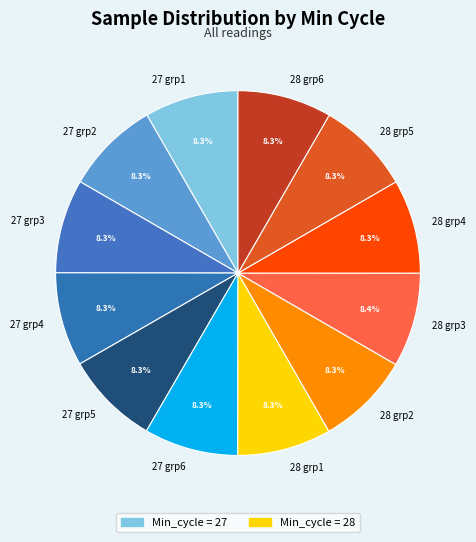

What percentage do 28 grp5 and 28 grp1 together represent?

16.7%